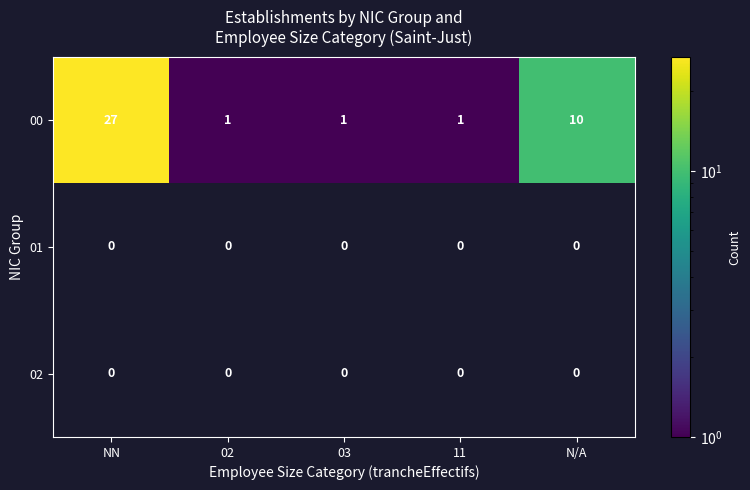

Count the 00 values in the range 1 to 10.

4